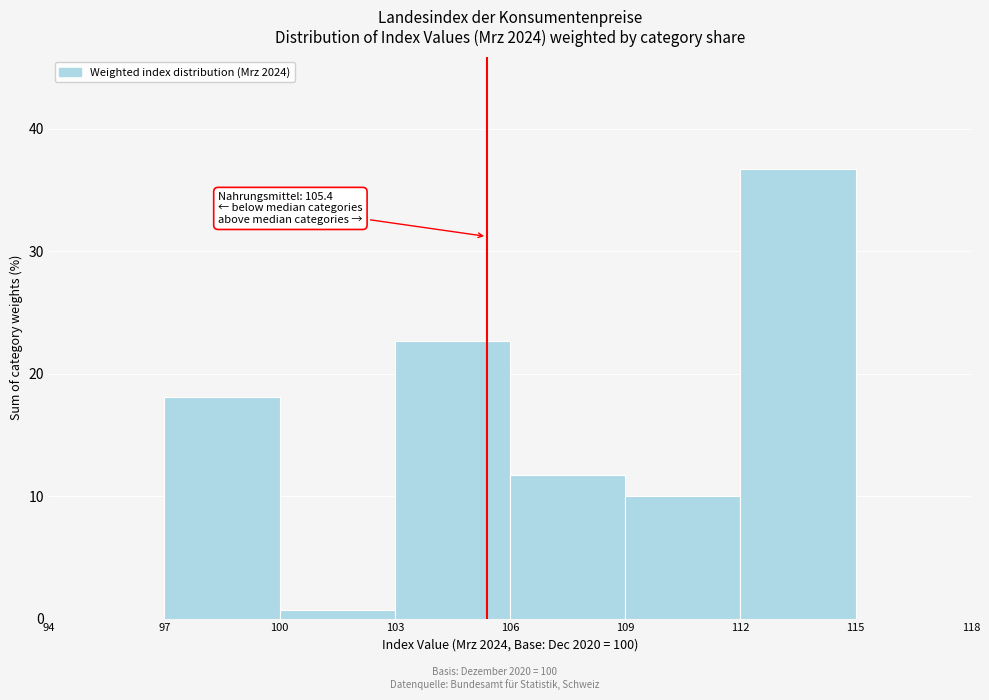

Over which range of the x-axis is the bar tallest?

112 to 115